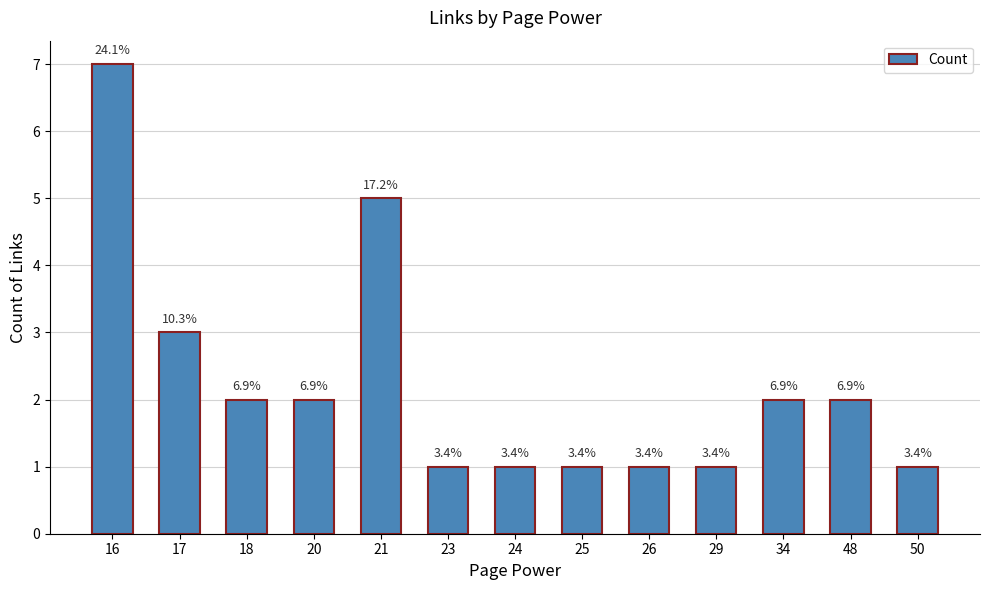

Are the bars horizontal?

No